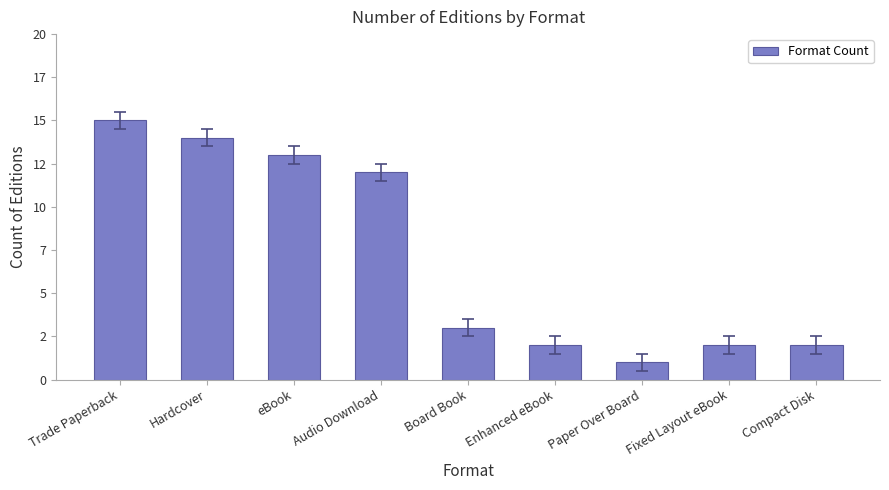

Reading left to right, list all the values displayed in this chart.

Trade Paperback=15	Hardcover=14	eBook=13	Audio Download=12	Board Book=3	Enhanced eBook=2	Paper Over Board=1	Fixed Layout eBook=2	Compact Disk=2